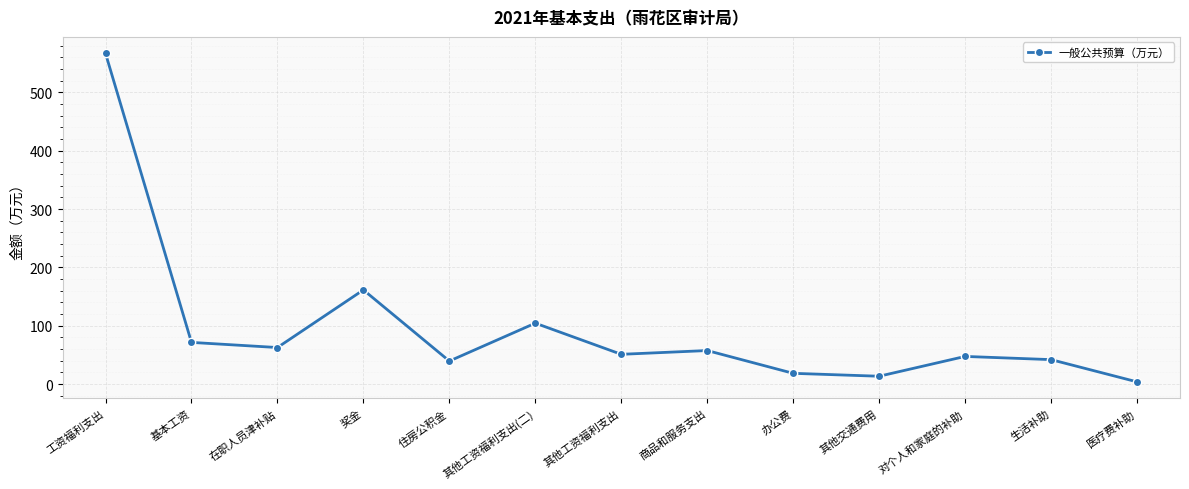

How many data points are less than 51?

6